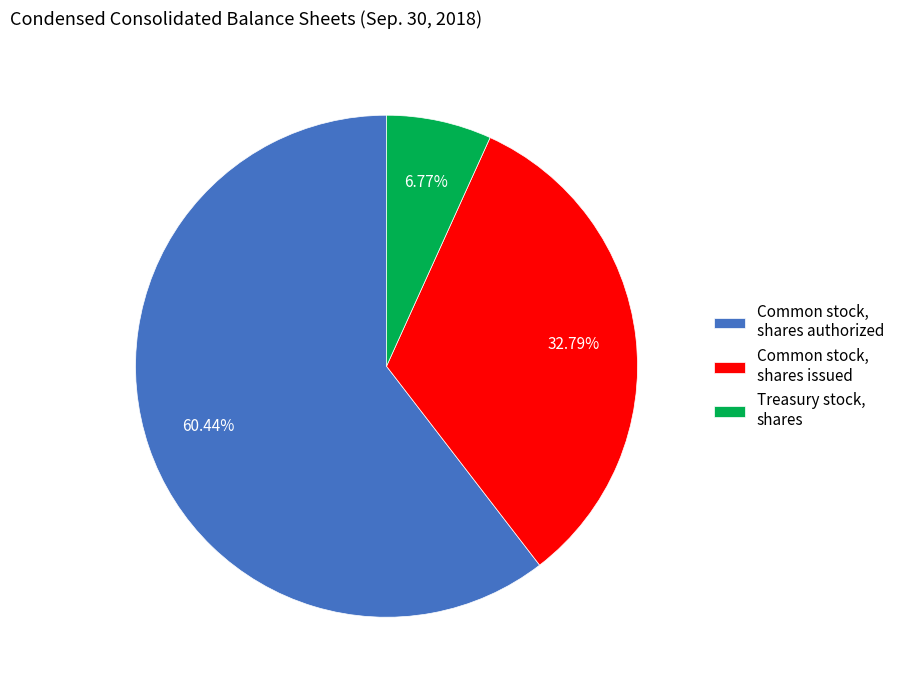

Between Common stock, shares authorized and Treasury stock, shares, which is larger?

Common stock, shares authorized